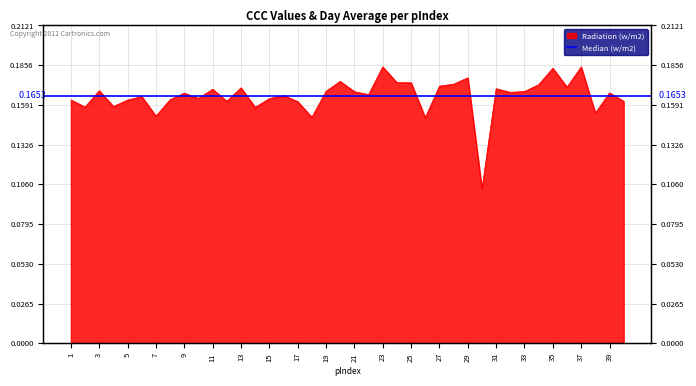

The value at 40 is 0.2. True or false?

True